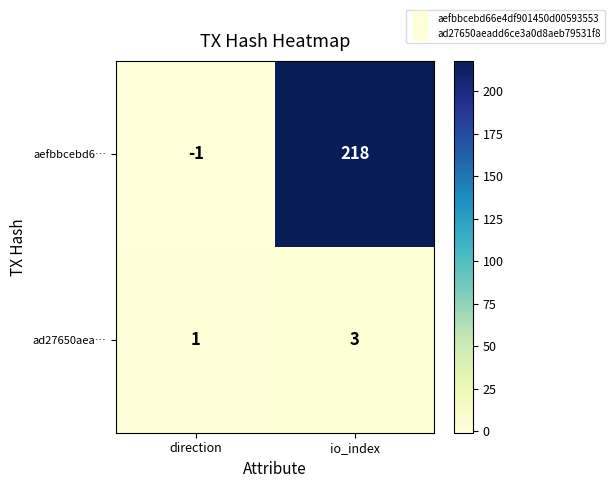

List the series in order of their overall mean, lowest first.

ad27650aea…, aefbbcebd6…